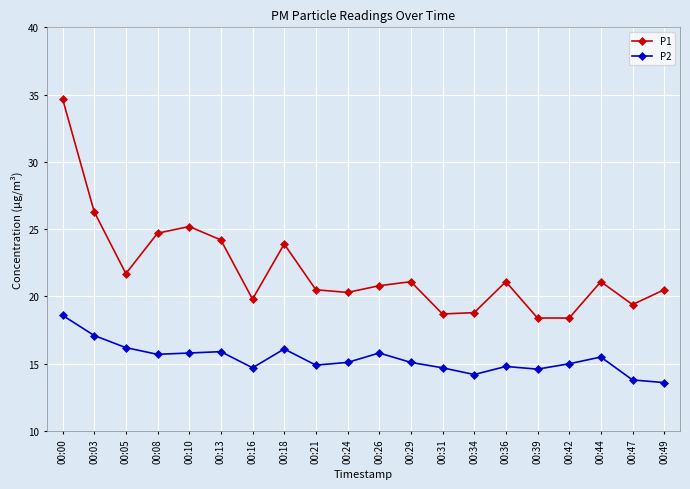

True or false: P1 and P2 intersect in this chart.

False